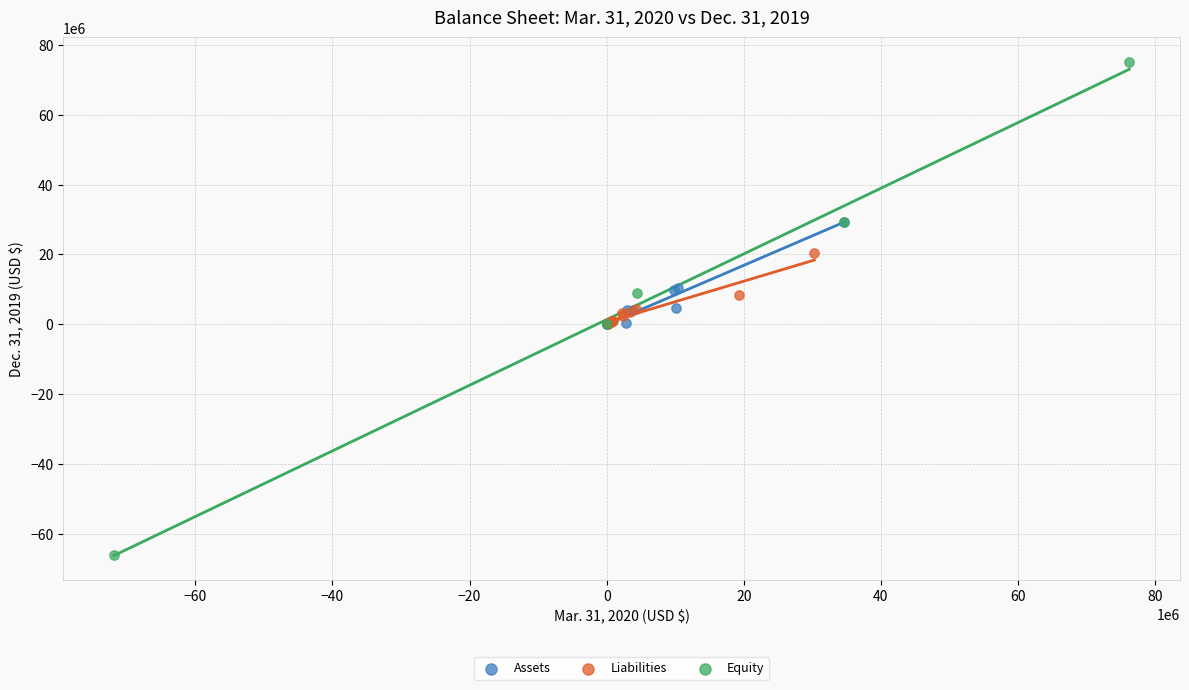

Which series contains the lowest Y value?

Equity